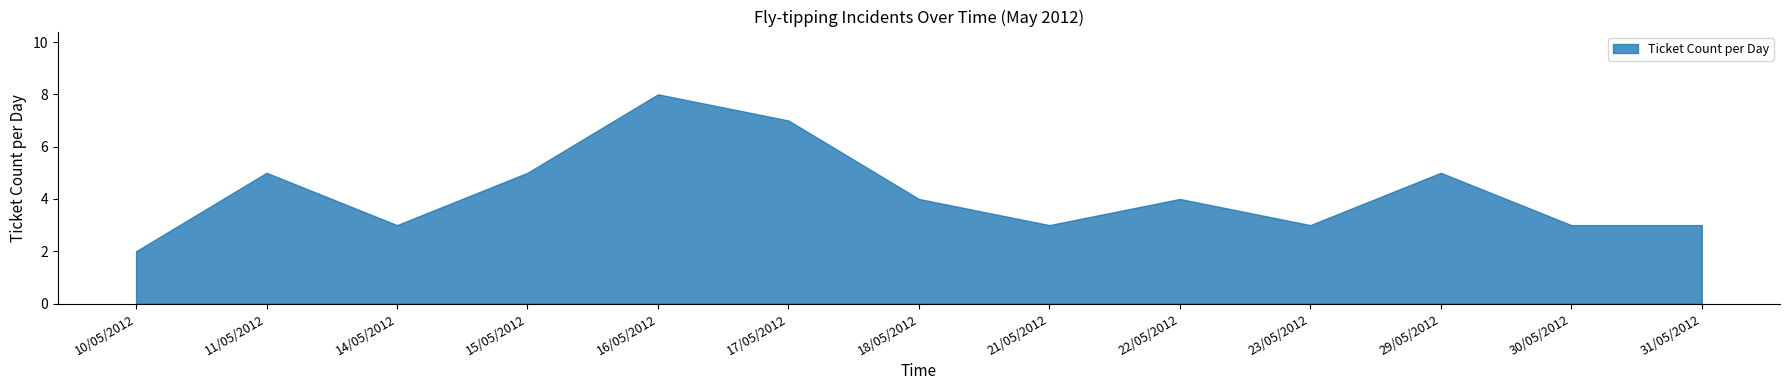

What is the change in value from 15/05/2012 to 18/05/2012?

-1